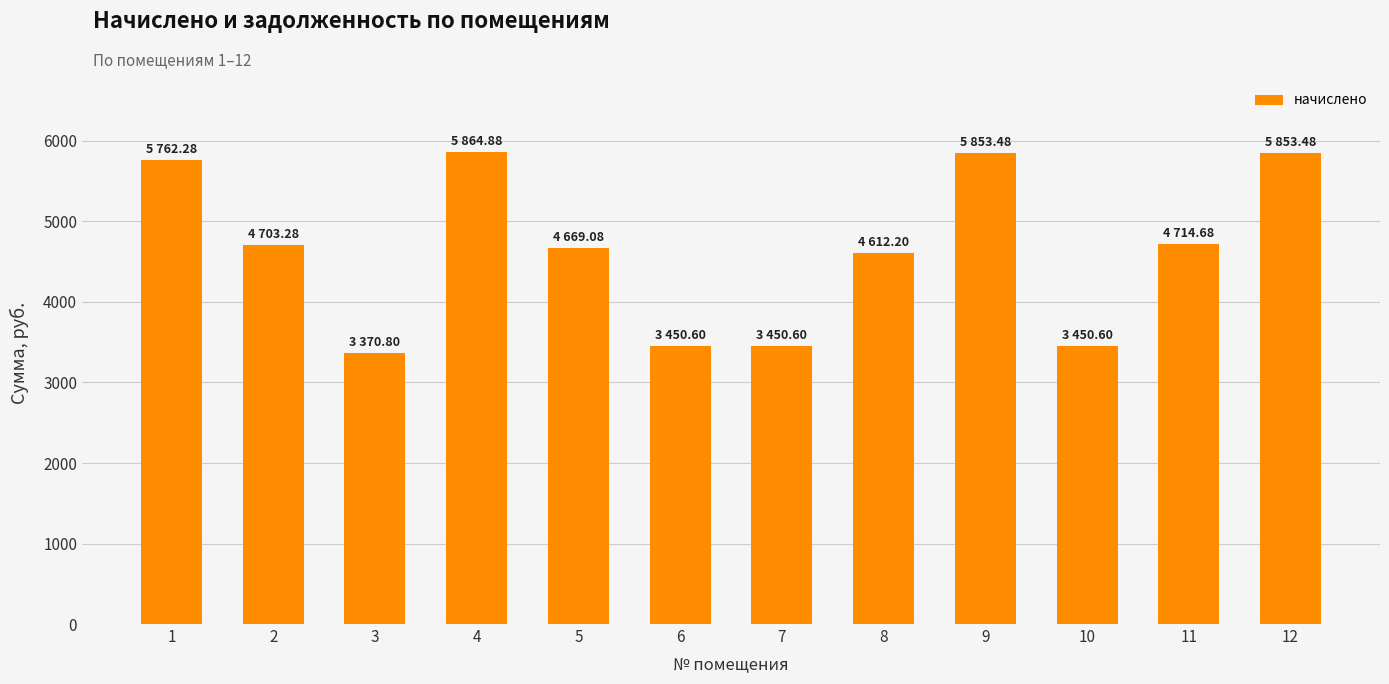

Which category has the lowest value across all series?

3